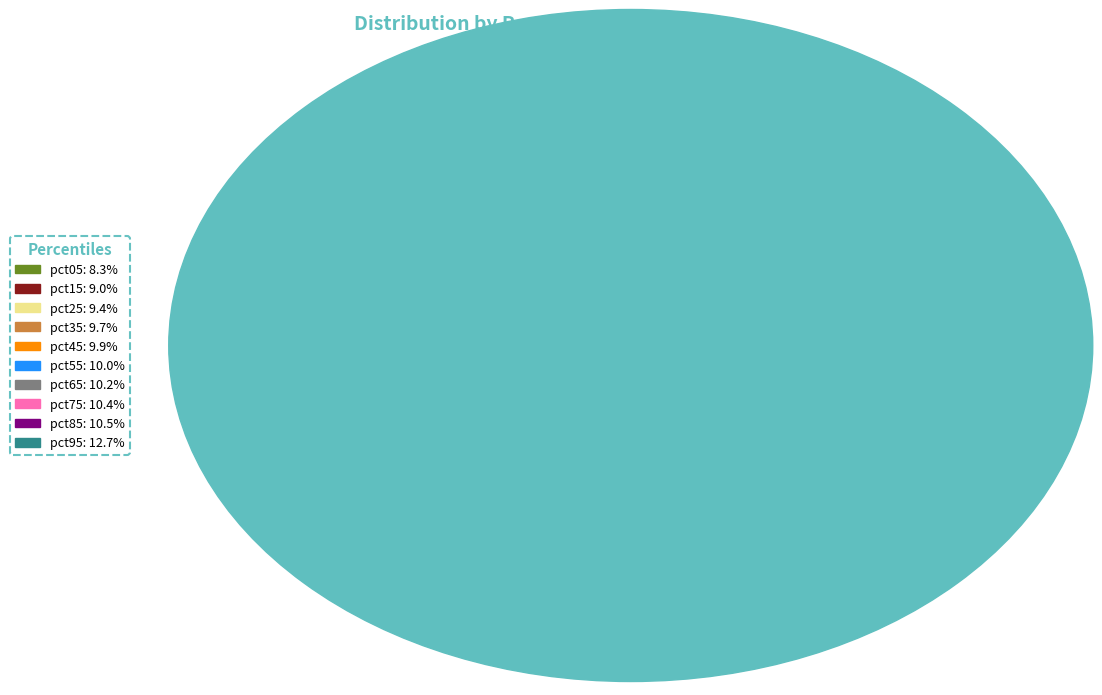

Is there a majority slice in this chart?

No